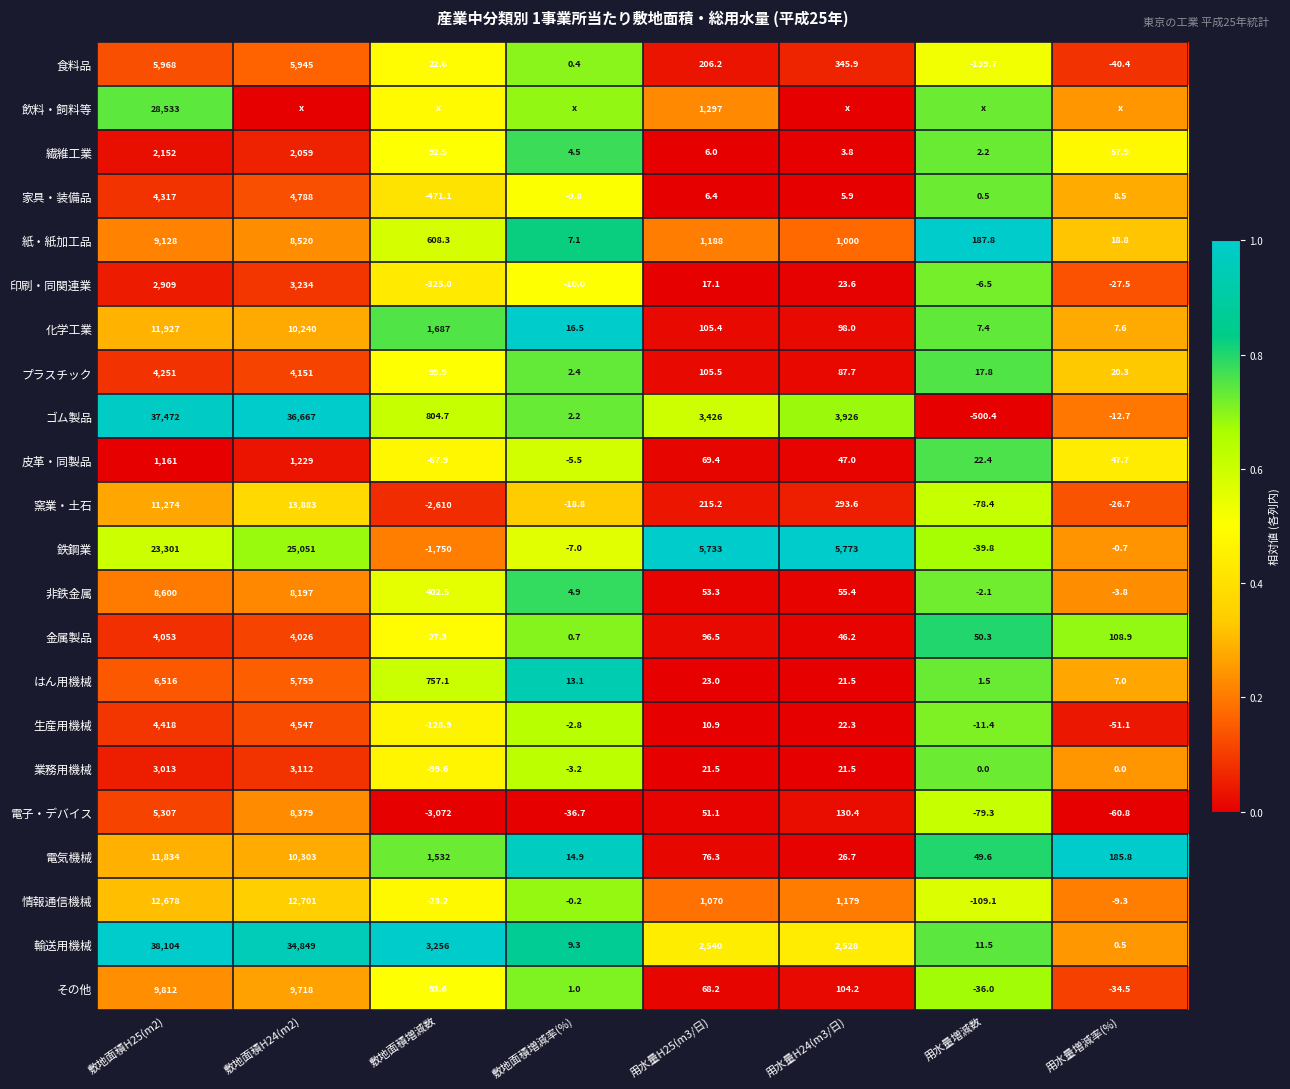

How many distinct data groups are displayed?

22